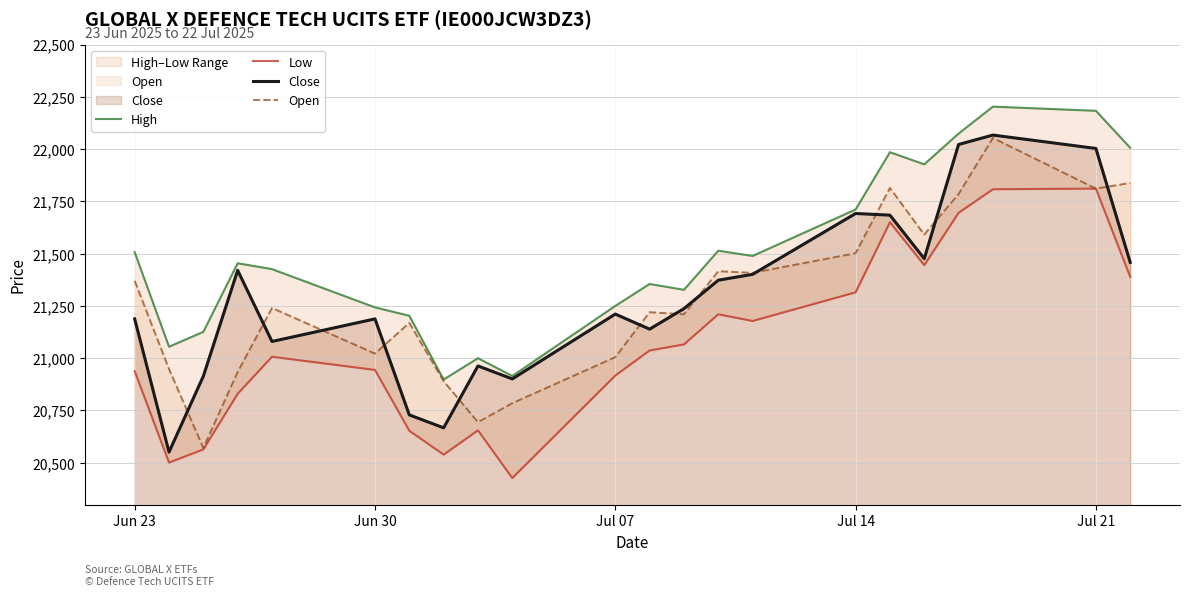

In High, how many points are lower than both neighbors (excluding endpoints)?

6